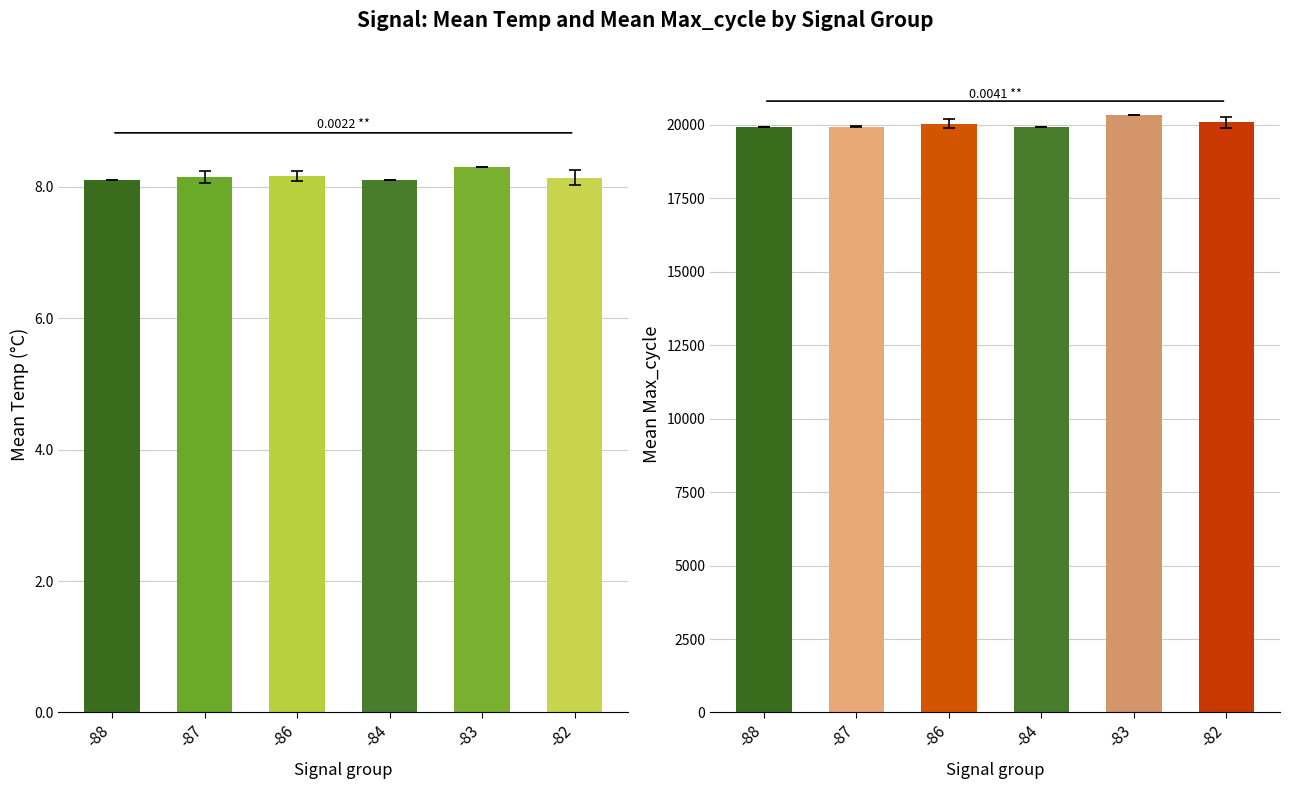

At which category is the sum across all series the highest?

-83